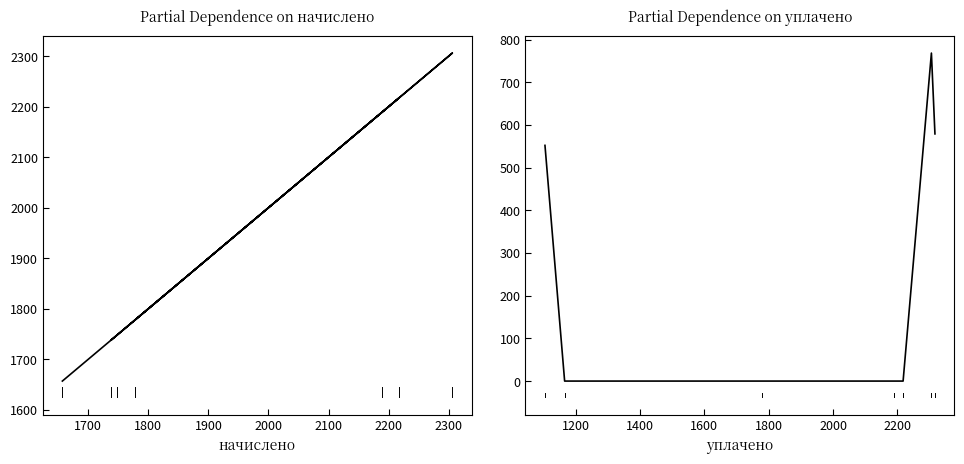

True or false: начислено has more than 2 interior local peaks.

False